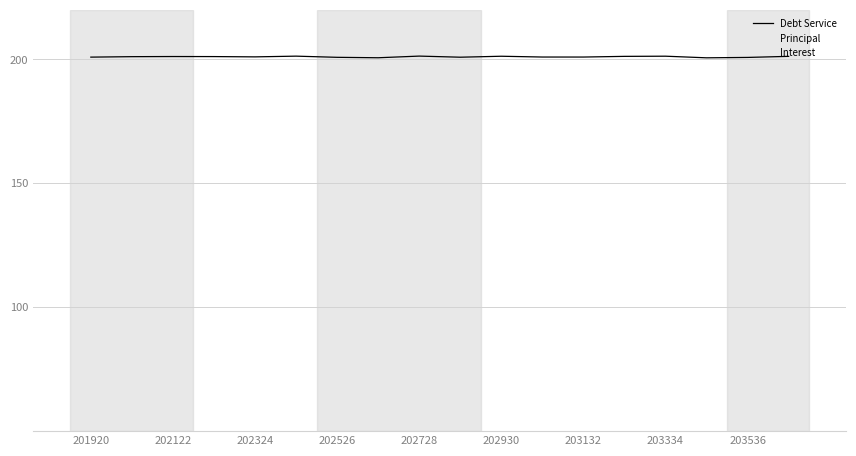

Is this an area chart (filled region under the line)?

No